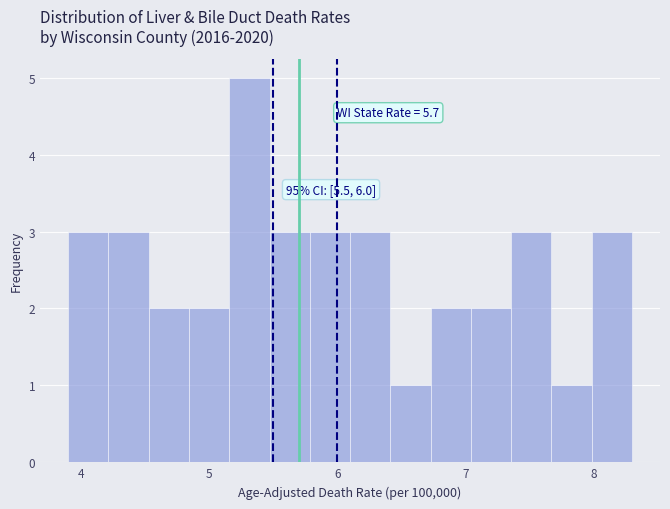

Around what value on the x-axis is the tallest bar? Give the approximate position of its centre, as read against the axis.

5.3